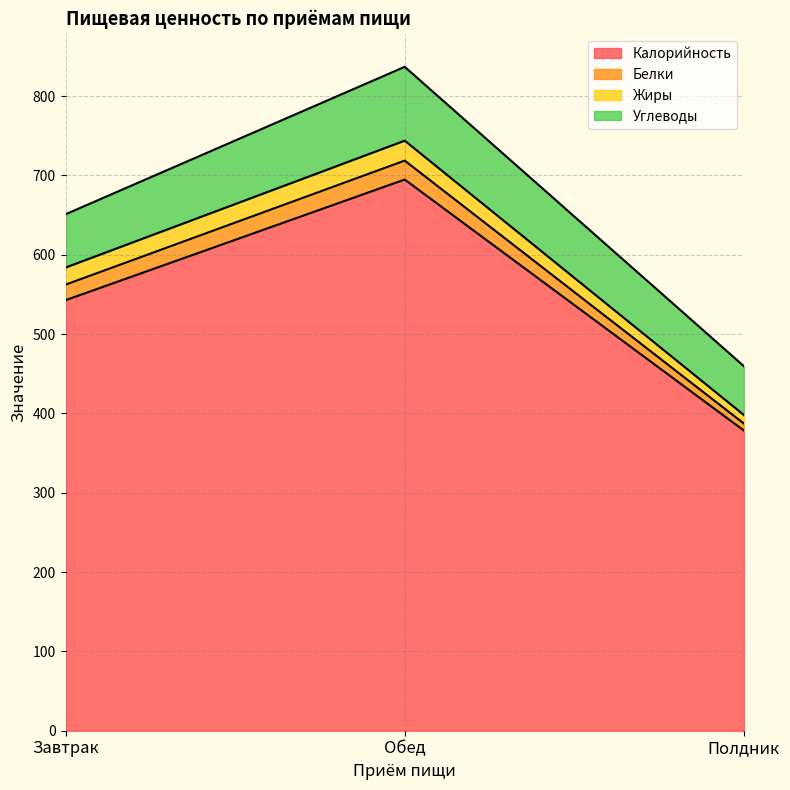

At which category is the sum across all series the highest?

Обед